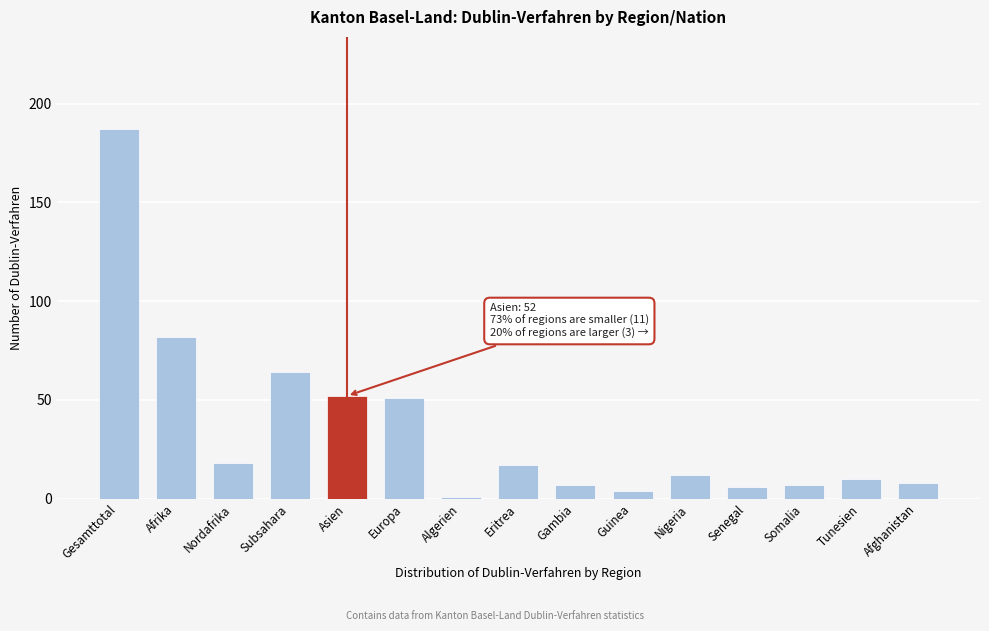

Reading left to right, transcribe all the data shown in this chart.

Gesamttotal=187	Afrika=82	Nordafrika=18	Subsahara=64	Asien=52	Europa=51	Algerien=1	Eritrea=17	Gambia=7	Guinea=4	Nigeria=12	Senegal=6	Somalia=7	Tunesien=10	Afghanistan=8